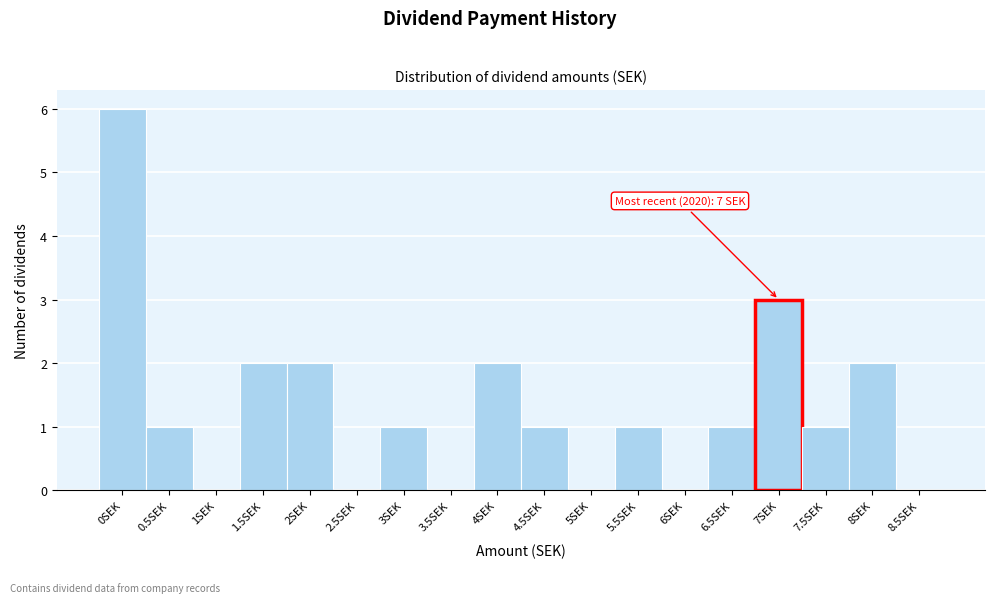

Reading left to right, transcribe all the data shown in this chart.

0SEK=6	0.5SEK=1	1SEK=0	1.5SEK=2	2SEK=2	2.5SEK=0	3SEK=1	3.5SEK=0	4SEK=2	4.5SEK=1	5SEK=0	5.5SEK=1	6SEK=0	6.5SEK=1	7SEK=3	7.5SEK=1	8SEK=2	8.5SEK=0